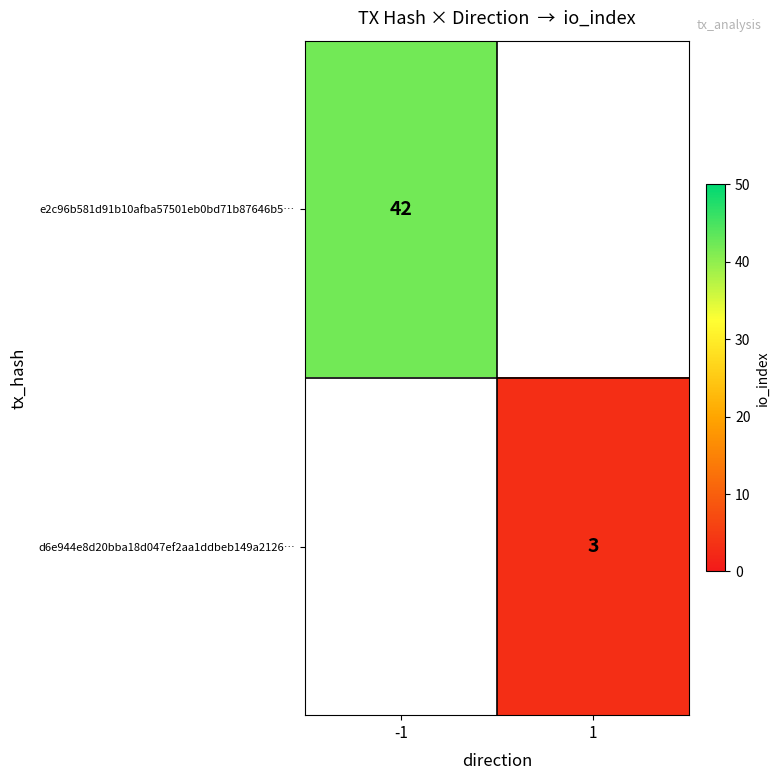

What is the maximum value shown in the chart?

42